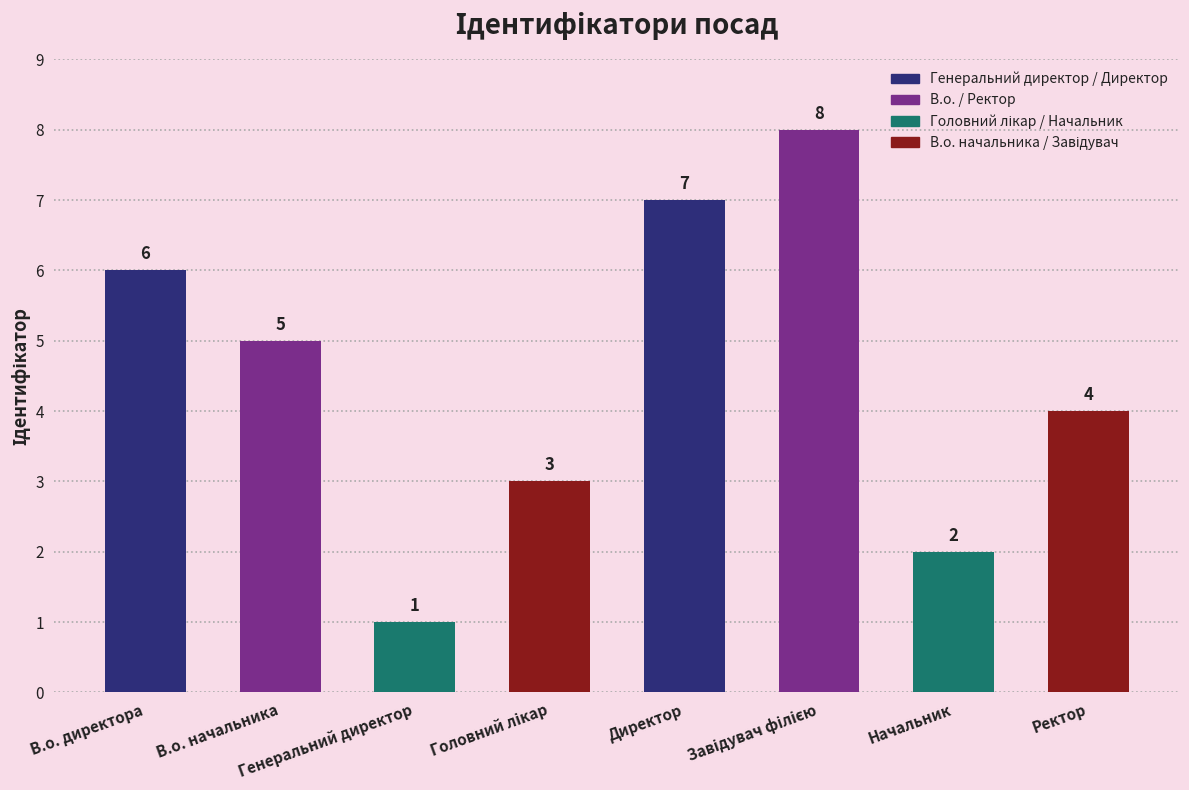

Between Начальник and В.о. директора, which is larger?

В.о. директора